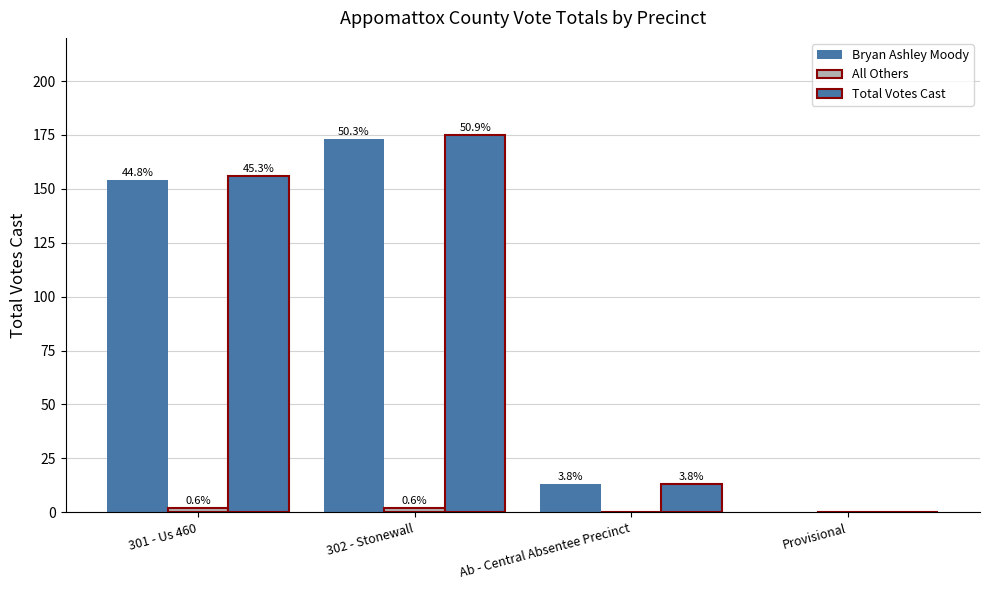

Which series has the largest range (max minus min)?

Total Votes Cast